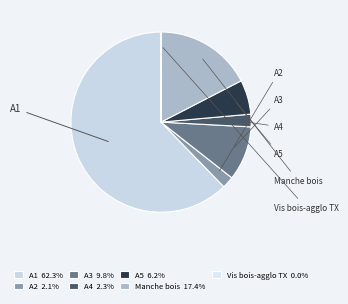

What is the largest slice in the pie chart?

A1